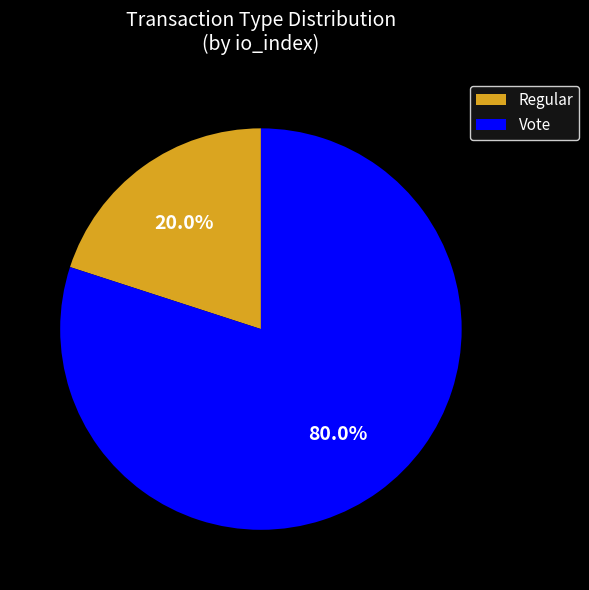

To the nearest percent, what percentage of the pie is Vote?

80%